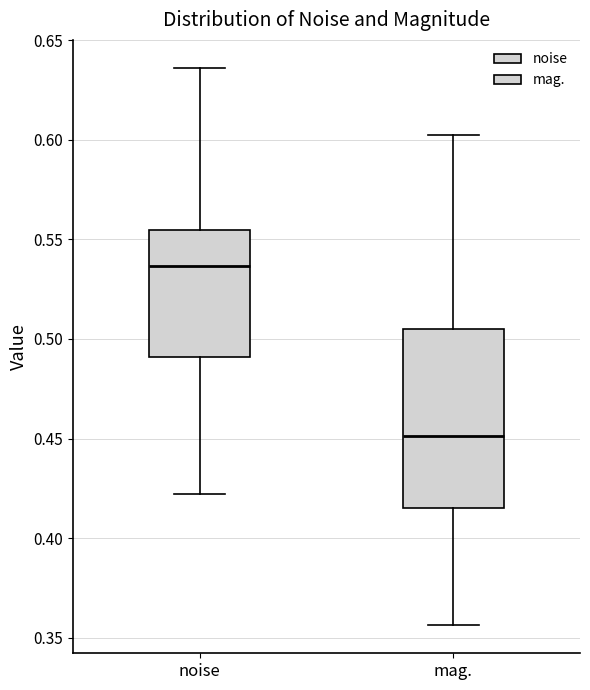

Where does the median line of the box for noise sit on the y-axis? The values are not printed on the chart, so give them approximately, as read against the axis.

0.535